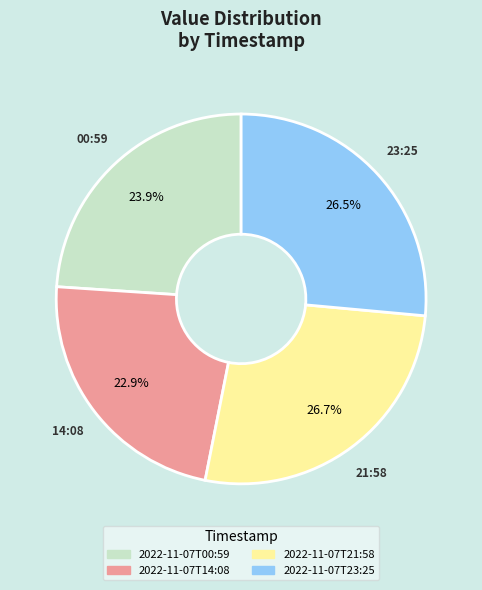

True or false: 2022-11-07T21:58 accounts for 27% of the total.

True